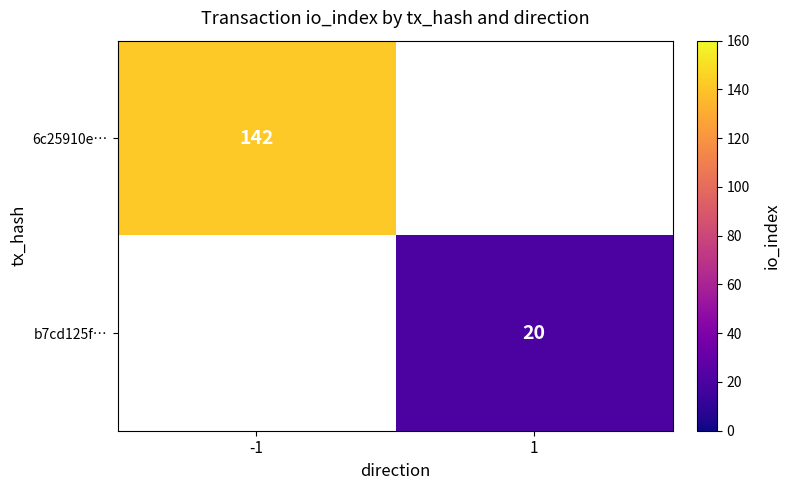

At how many categories does at least one series exceed 124?

1